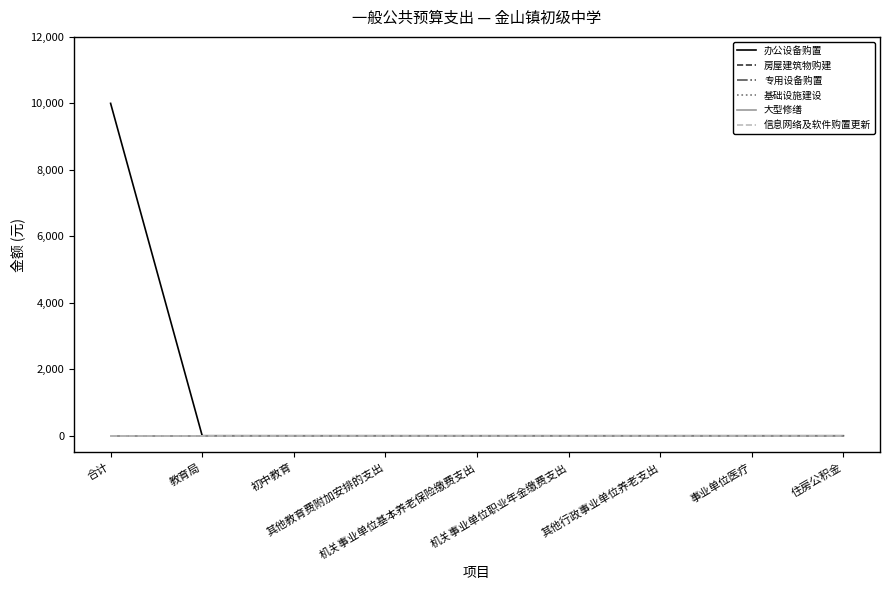

Does the chart have visible grid lines?

No